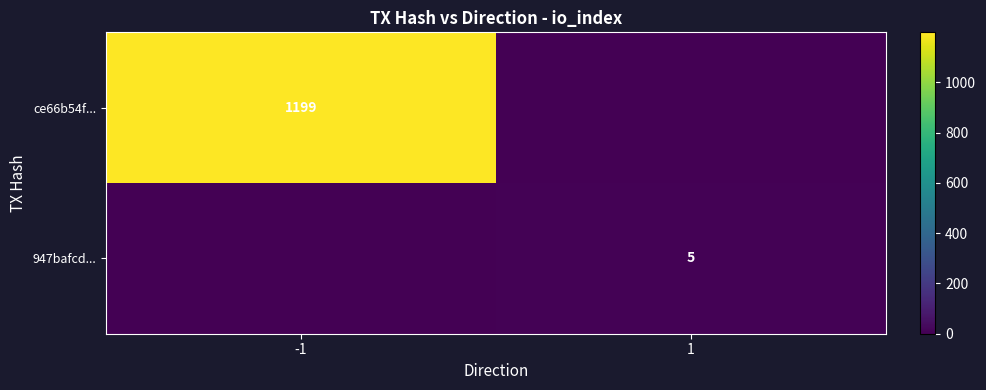

The value of 947bafcd... at -1 is 3. True or false?

False